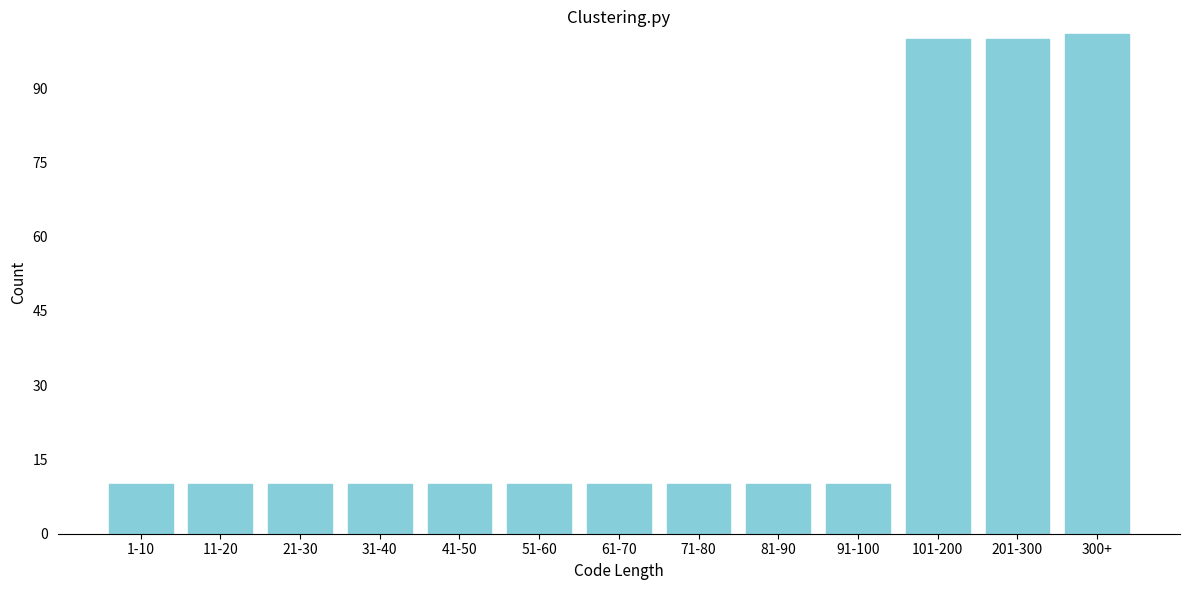

Reading left to right, what are all the values shown in this chart?

10	10	10	10	10	10	10	10	10	10	100	100	101